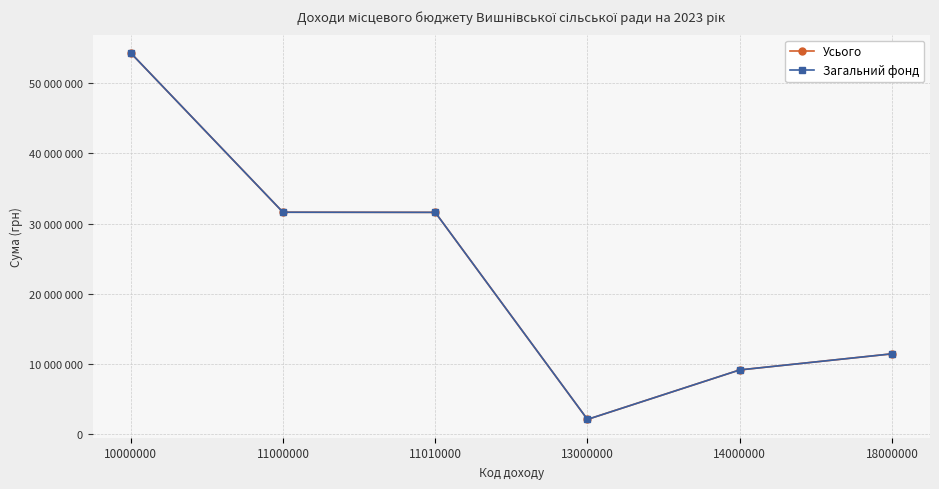

Is the value of Усього at 11000000 greater than the value of Загальний фонд at 14000000?

Yes